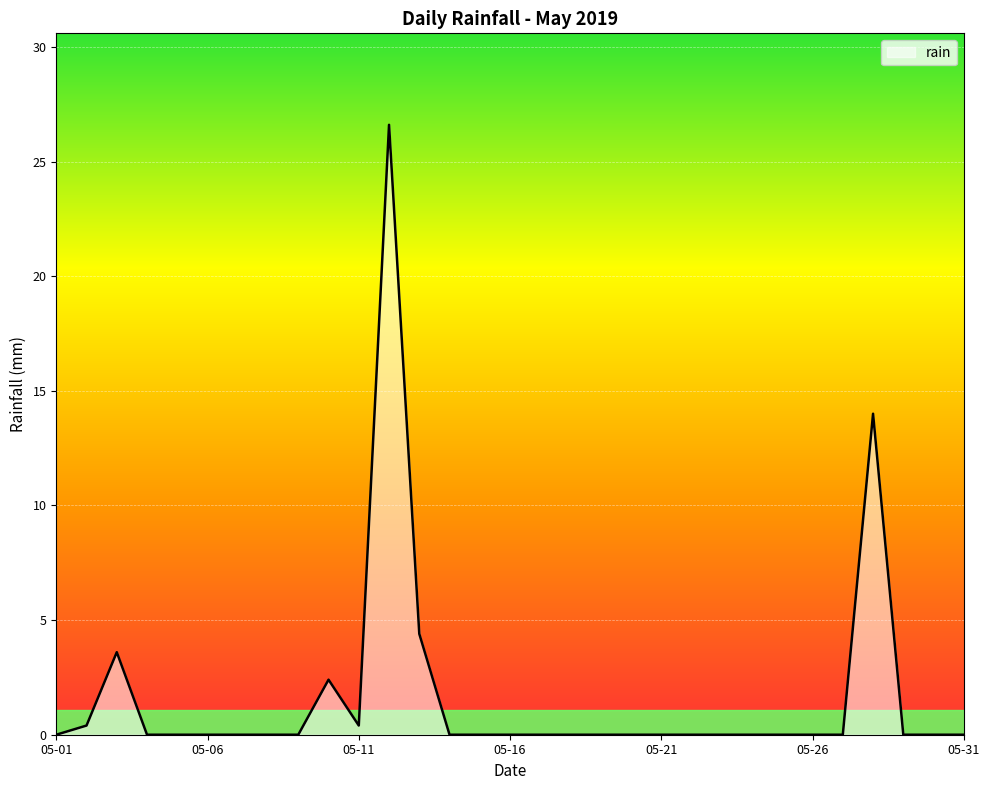

What is the greatest value displayed?

26.6